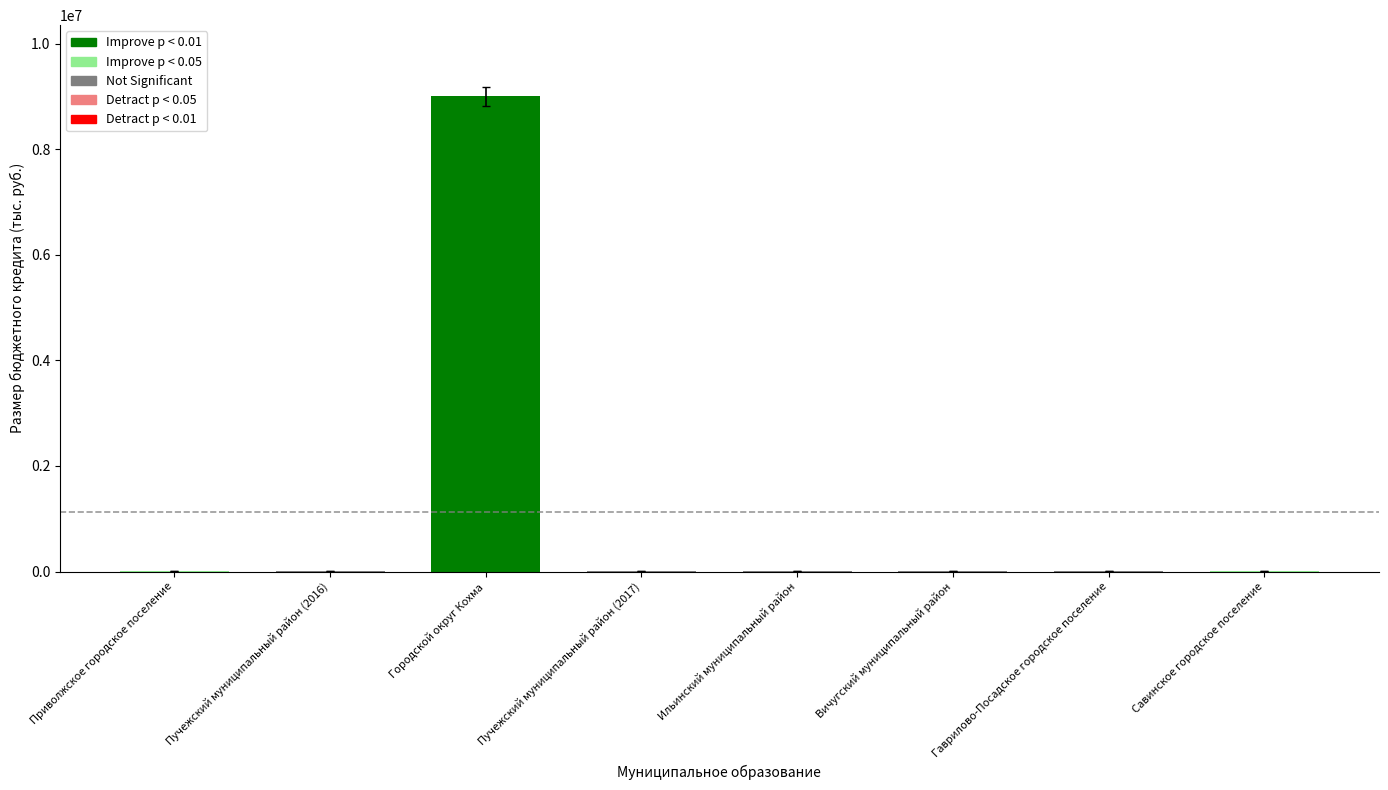

Between Городской округ Кохма and Савинское городское поселение, which is larger?

Городской округ Кохма